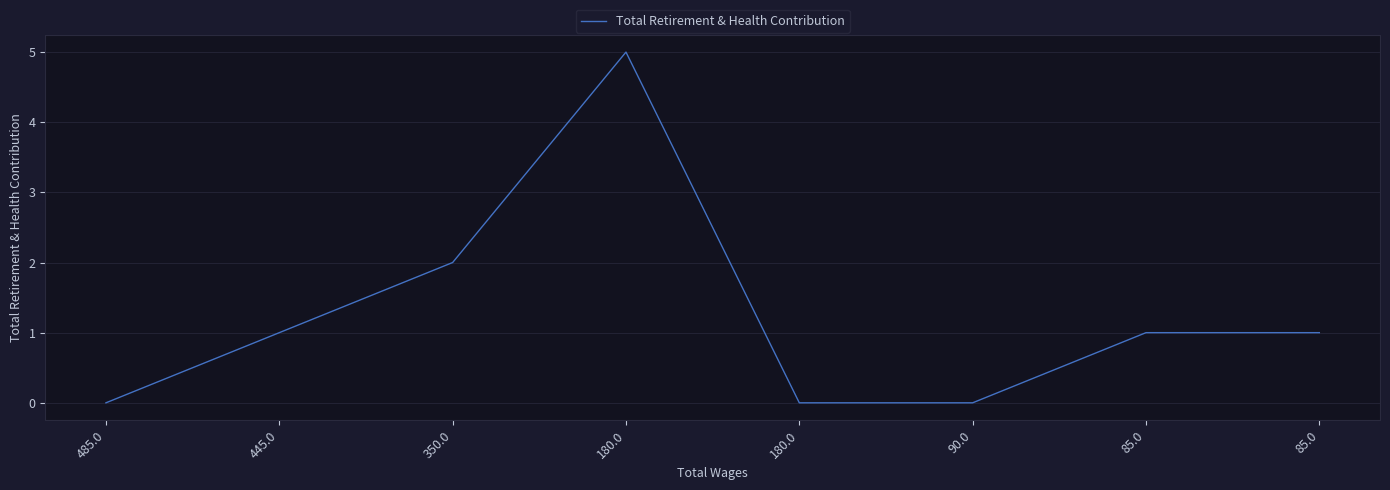

What is the maximum value shown in the chart?

5